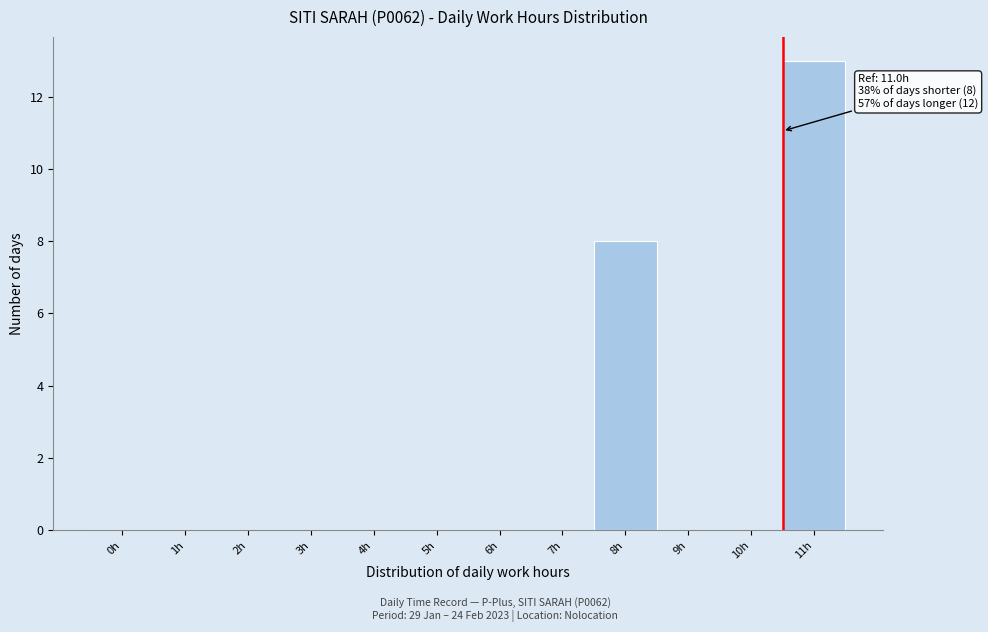

Reading left to right, extract all data points from this chart.

0h=0	1h=0	2h=0	3h=0	4h=0	5h=0	6h=0	7h=0	8h=8	9h=0	10h=0	11h=13